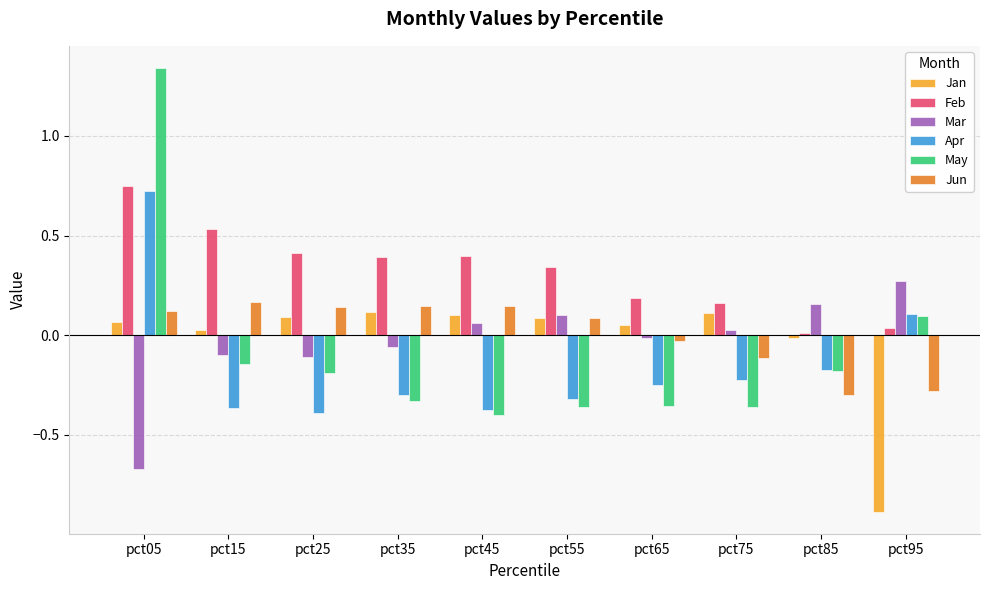

How many bars are there in total?

60